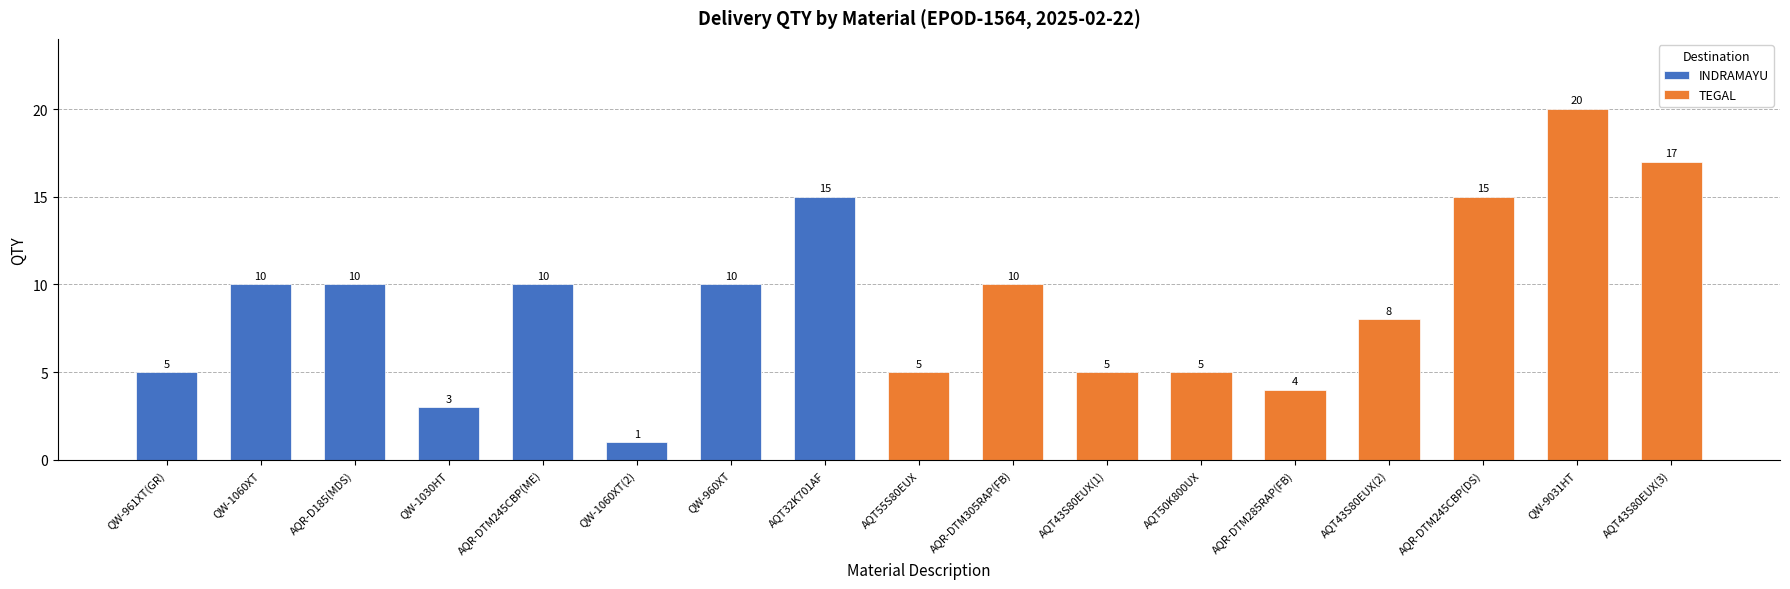

The chart shows a value of 10 at QW-960XT. True or false?

True